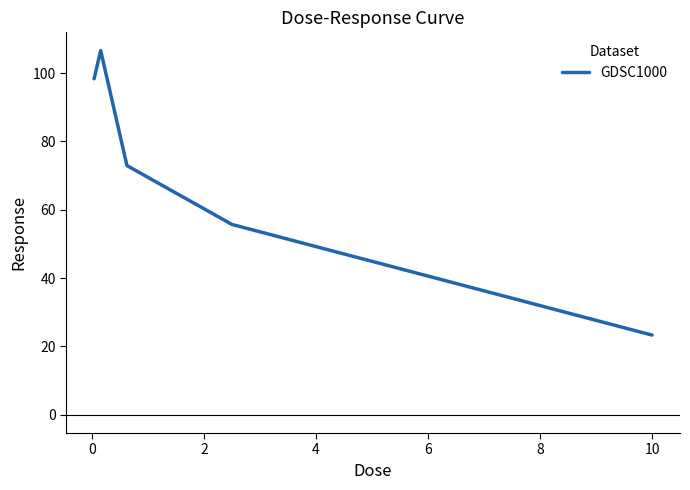

What is the difference between the maximum and second lowest values?

50.9